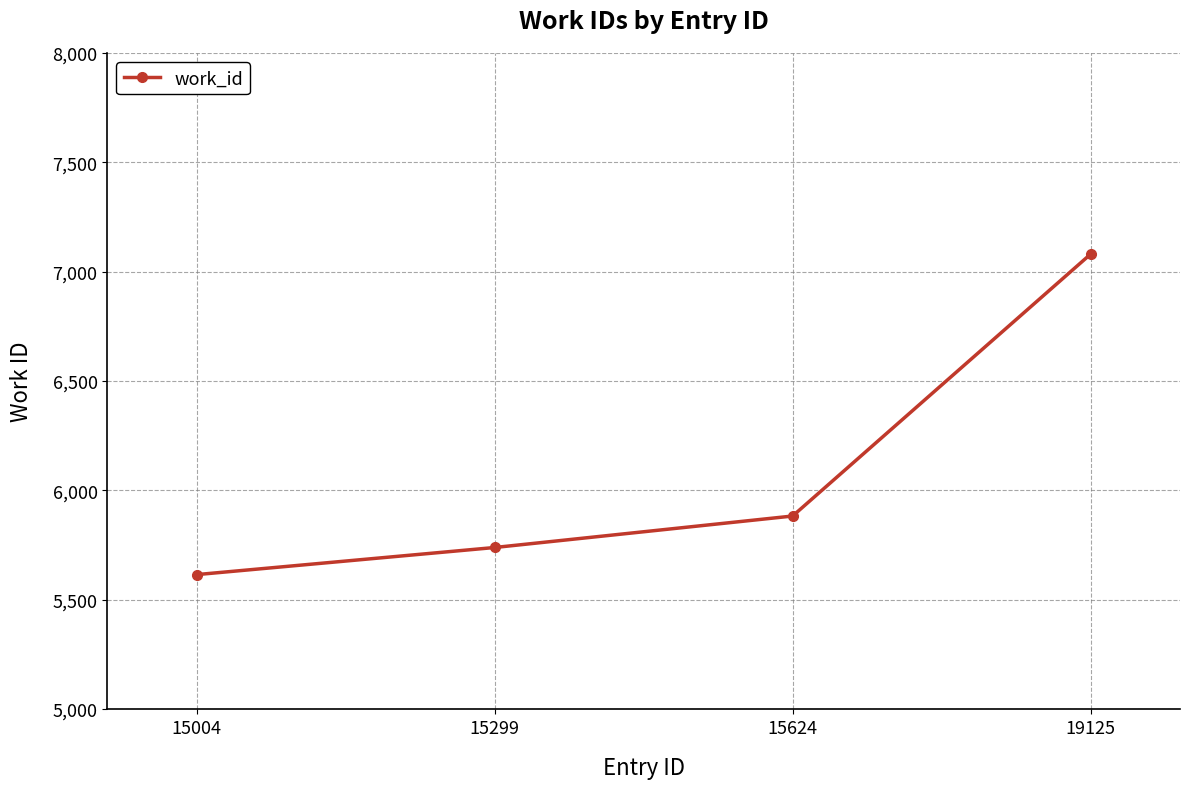

Reading left to right, extract all data points from this chart.

5614	5738	5882	7080